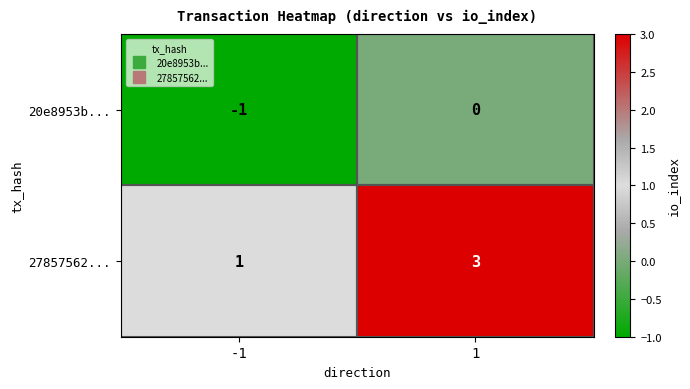

The 20e8953b... series shows 0 at 1. True or false?

True